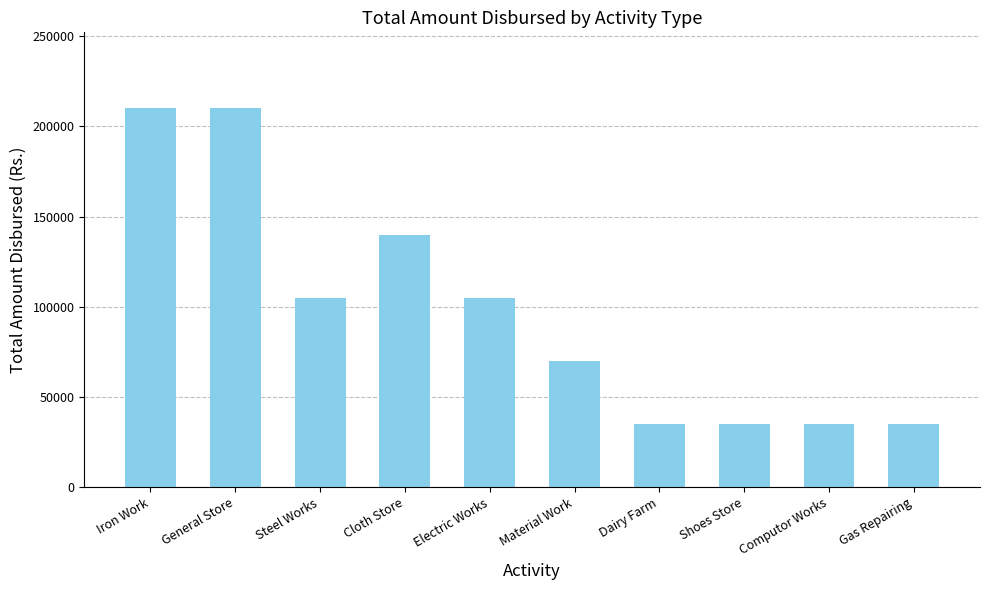

The chart shows a value of 210000 at Iron Work. True or false?

True